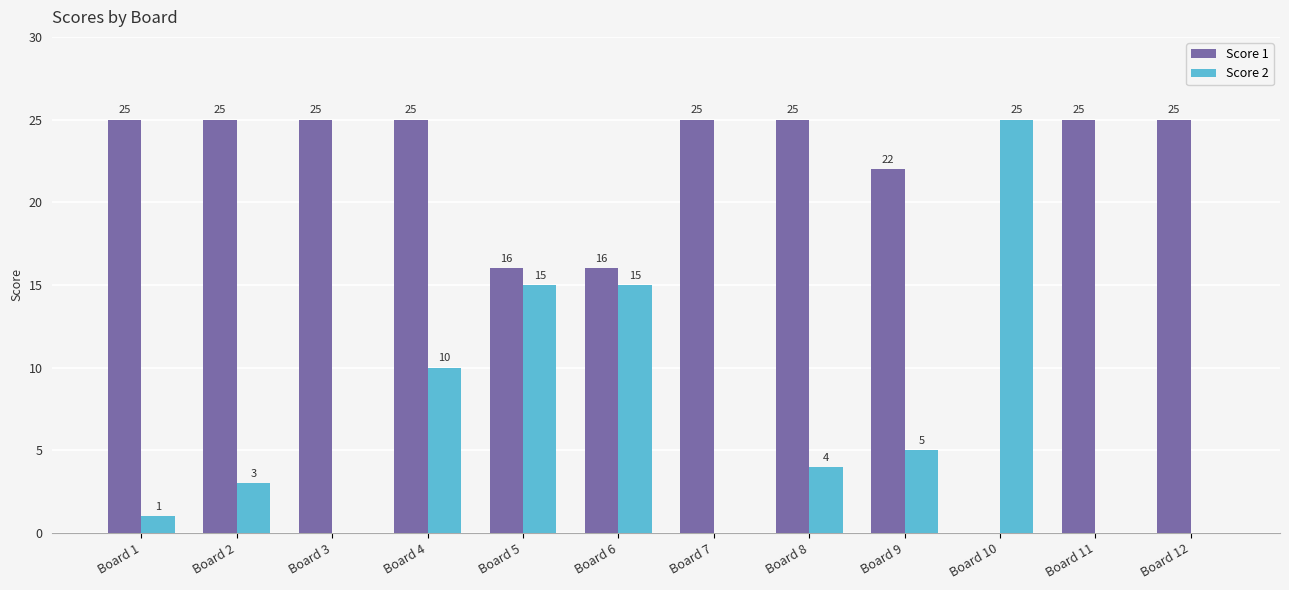

How many series are shown in this chart?

2